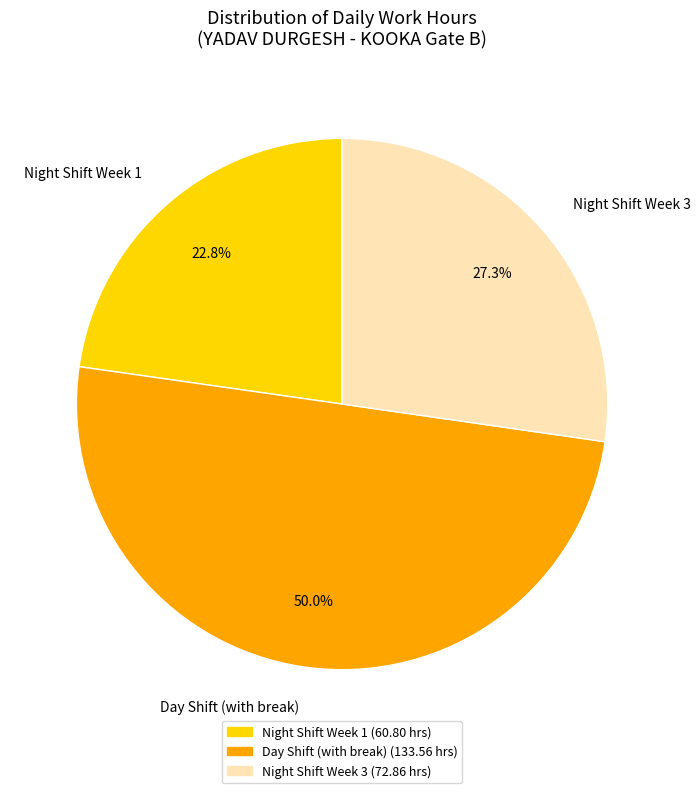

What percentage is NOT represented by Night Shift Week 1?

77.2%